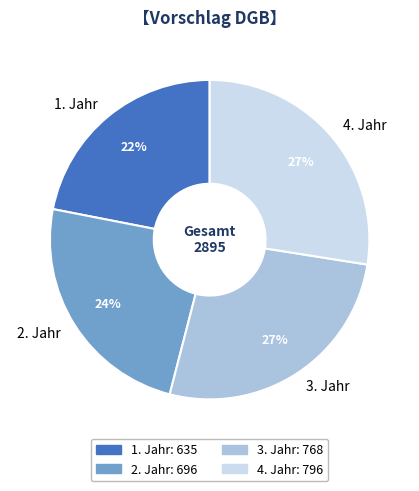

The 3. Jahr slice represents 27% of the pie. True or false?

True